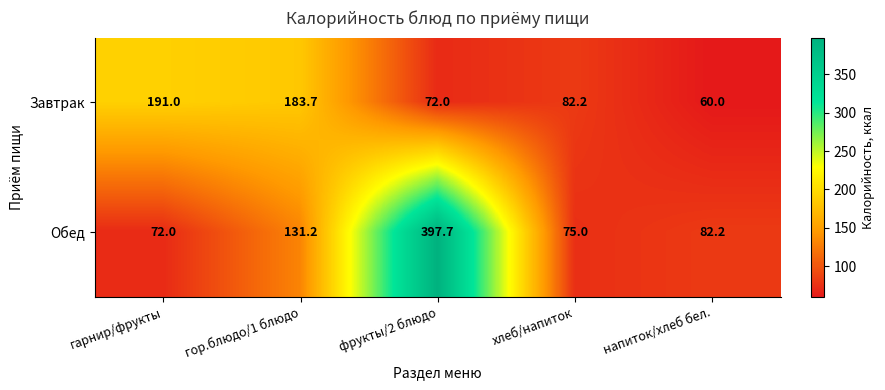

At напиток/хлеб бел., list the series in order from smallest to largest.

Завтрак, Обед